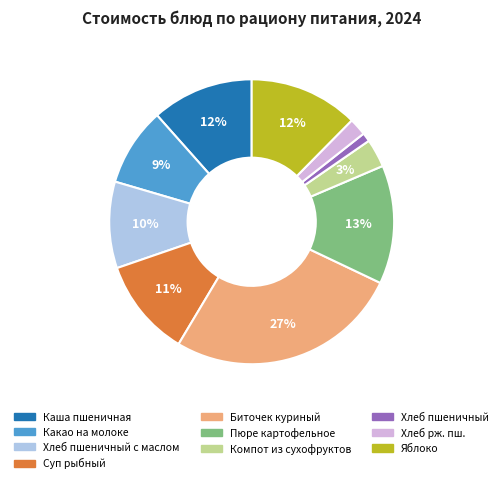

To the nearest percent, what is the average slice percentage?

10%